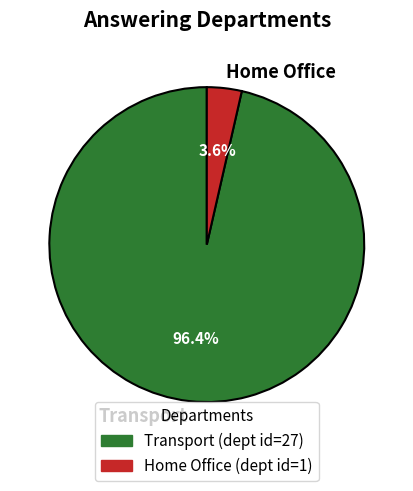

To the nearest percent, what portion does Transport represent?

96%